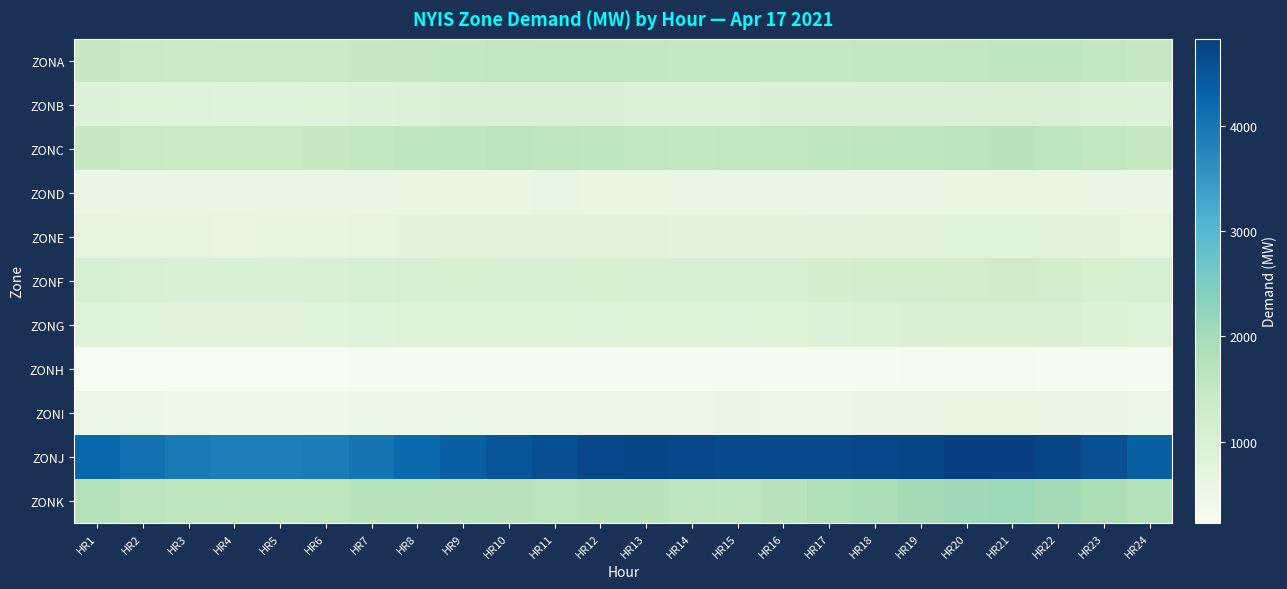

At which category is the sum across all series the highest?

HR21